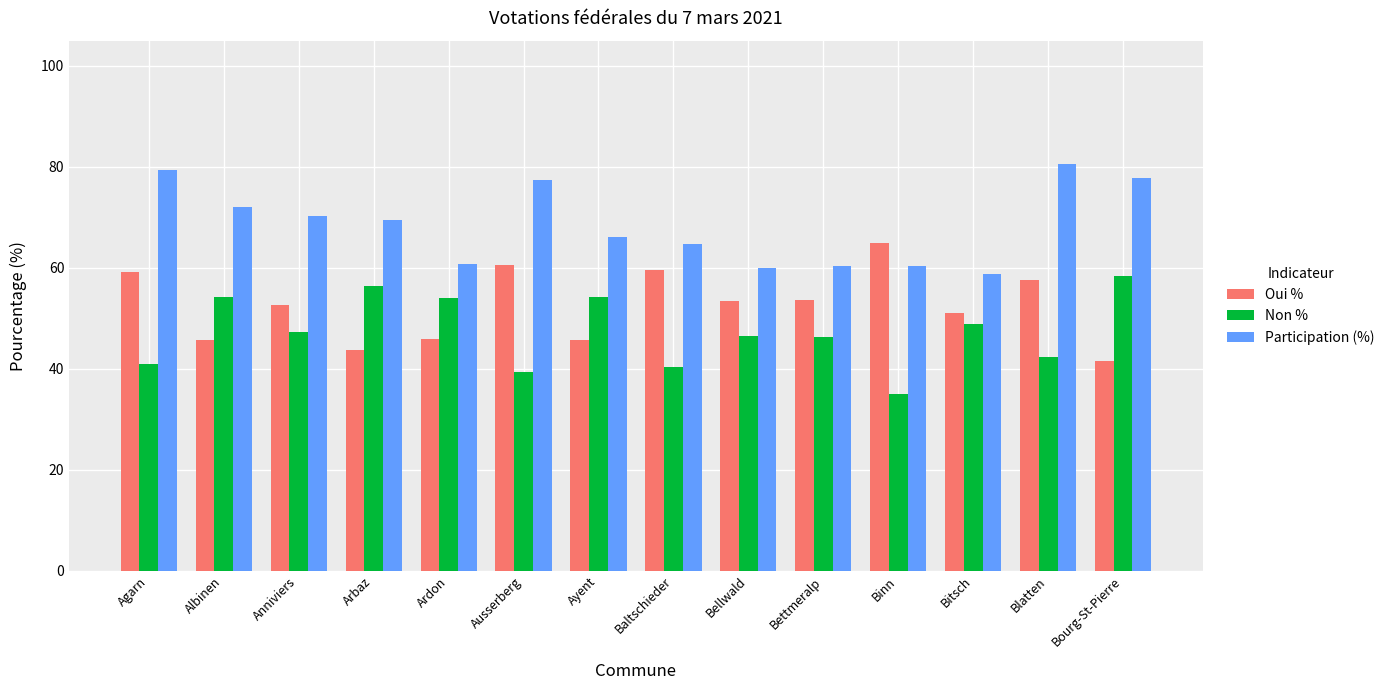

Where is Participation (%) nearest to the value 69?

Arbaz